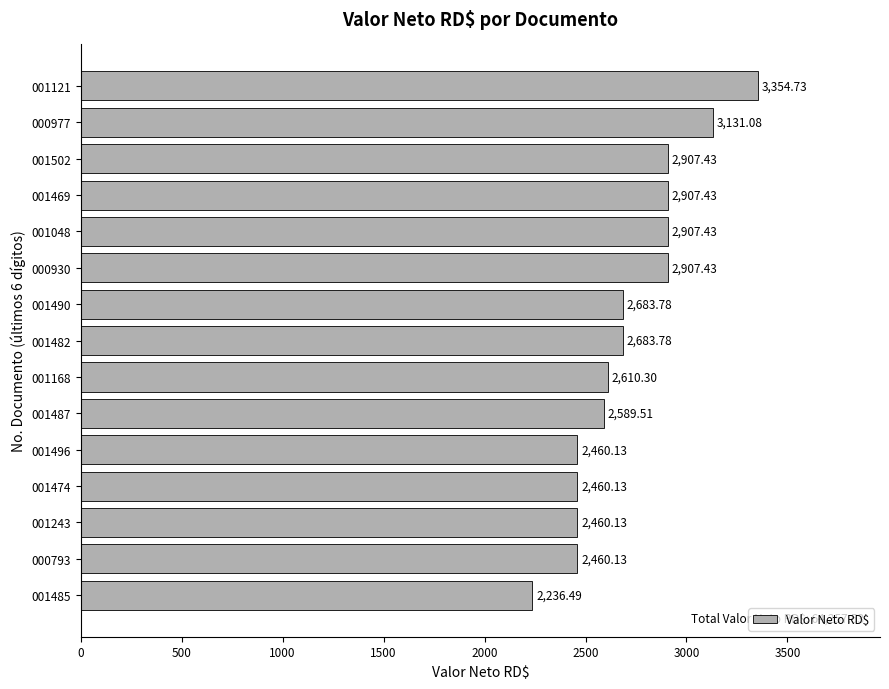

What is the sum of all values?

40759.9